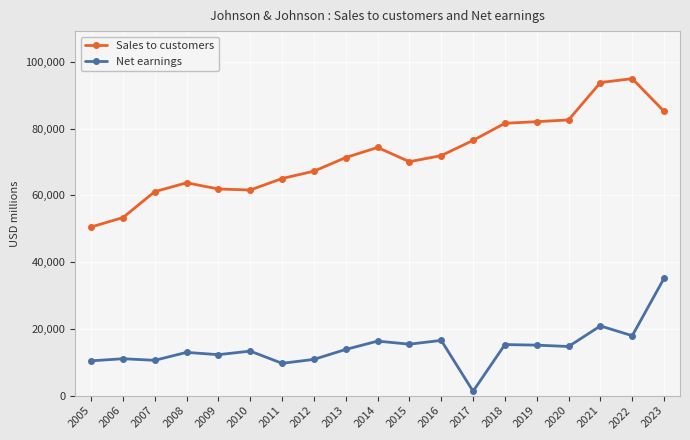

What is the minimum value for Net earnings?

1300